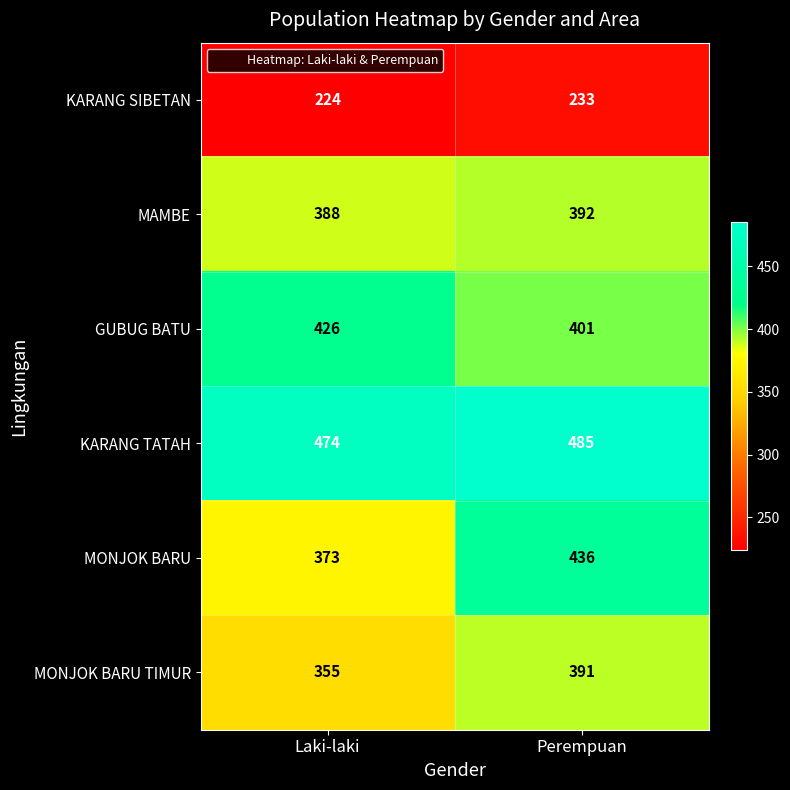

Which series changed the most between Laki-laki and Perempuan?

MONJOK BARU